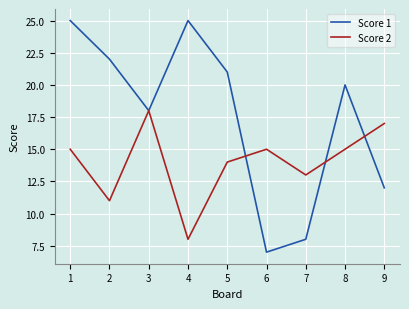

In Score 2, how many points are higher than both neighbors (excluding endpoints)?

2